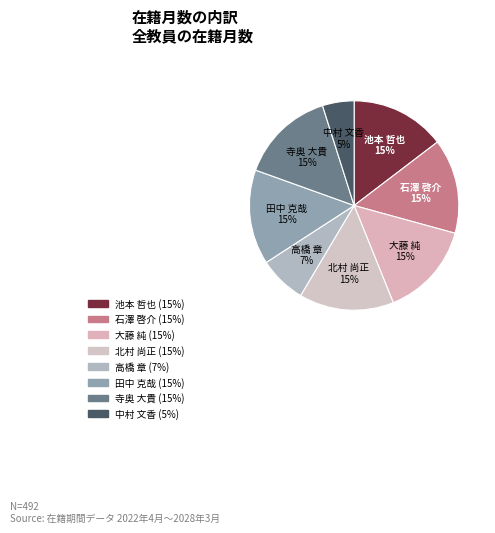

Is it true that 石澤 啓介 is 15% of the pie?

True